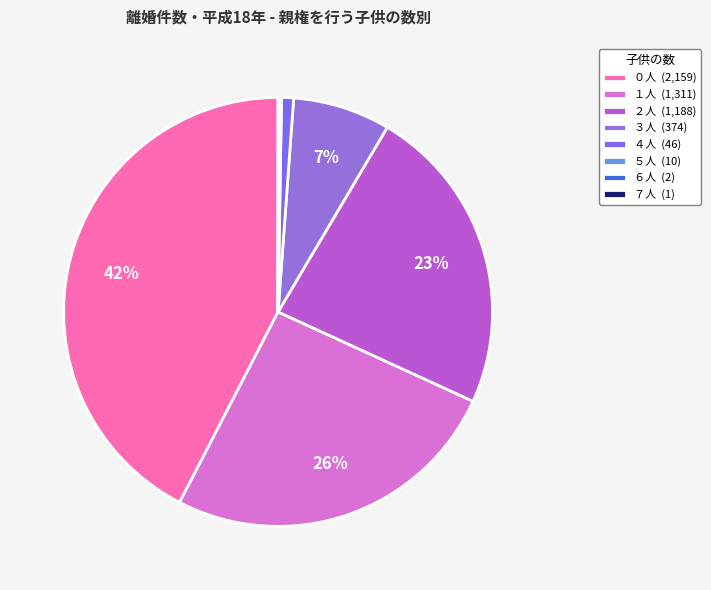

To the nearest percent, what is the average slice percentage?

12%